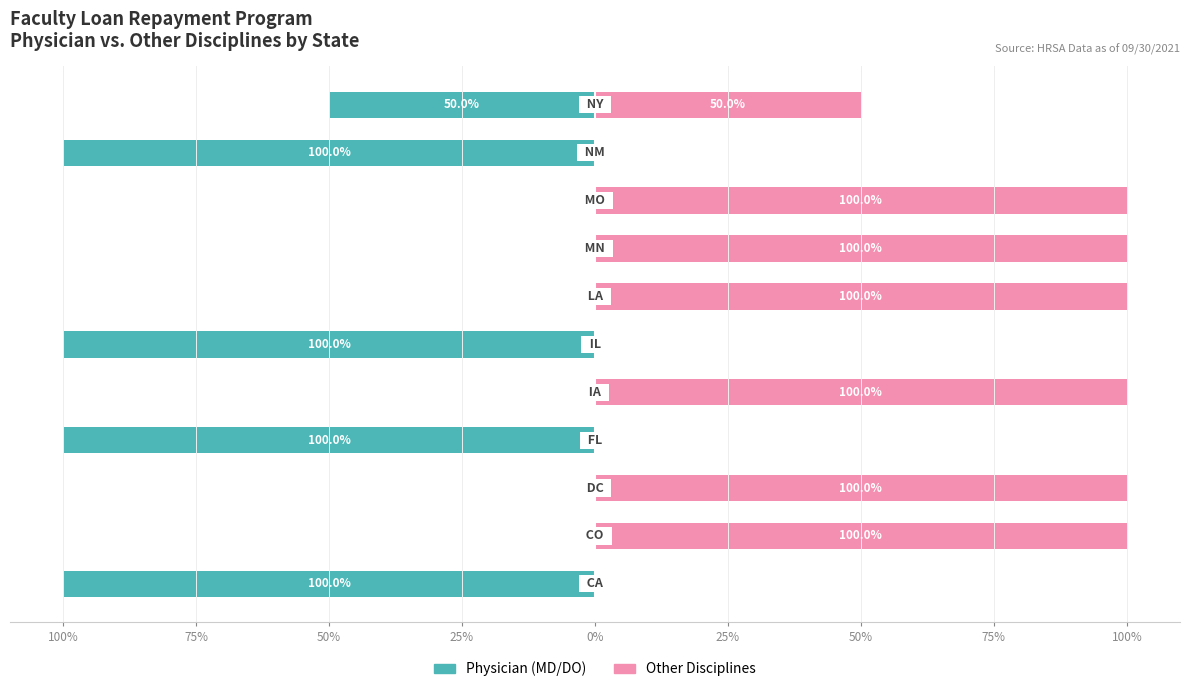

Which series has the largest total across all categories?

Other Disciplines